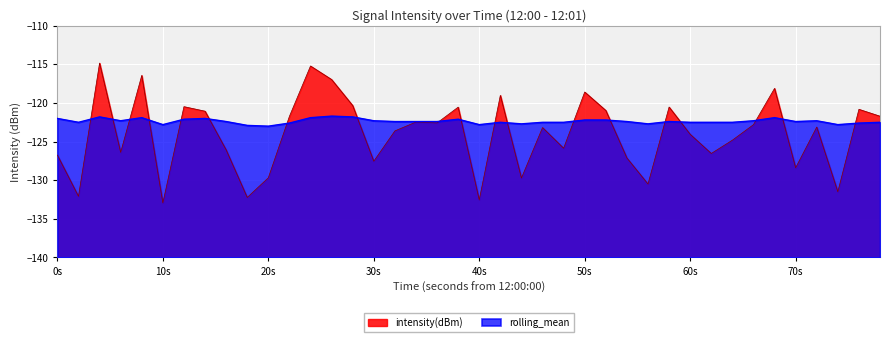

Which series has the largest total across all categories?

rolling_mean